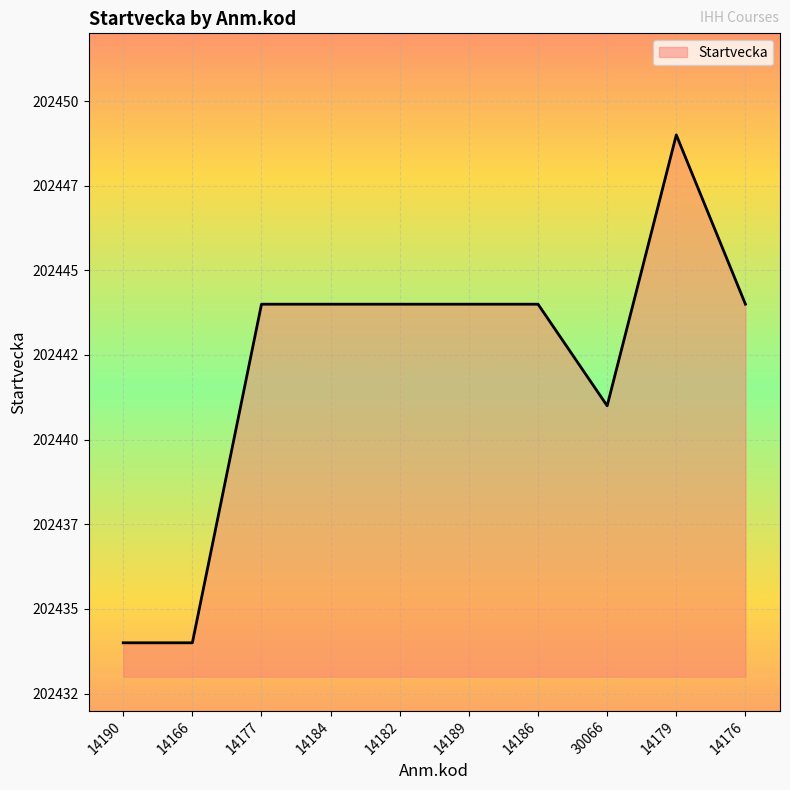

What is the ratio of the value at 14182 to the value at 14189?

1.0